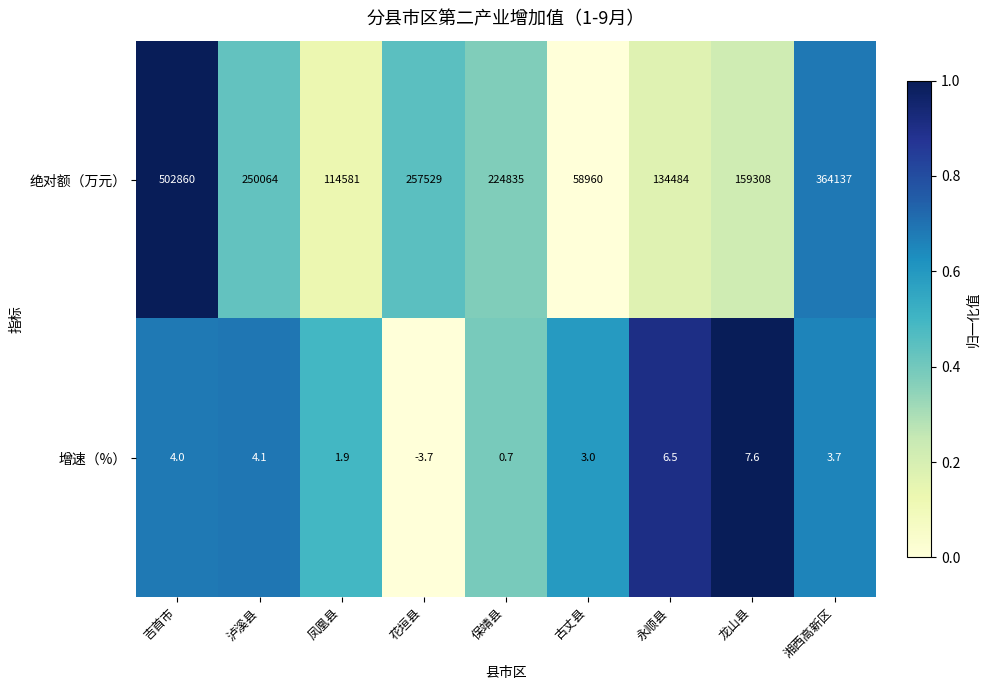

What is the spread (max minus min) of values at 泸溪县?

250059.9